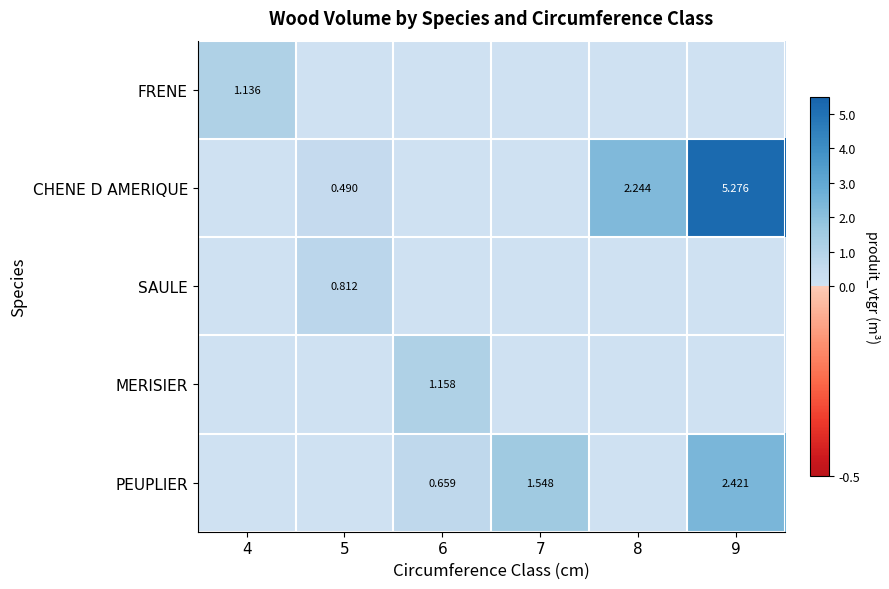

How many values in MERISIER are above zero?

1